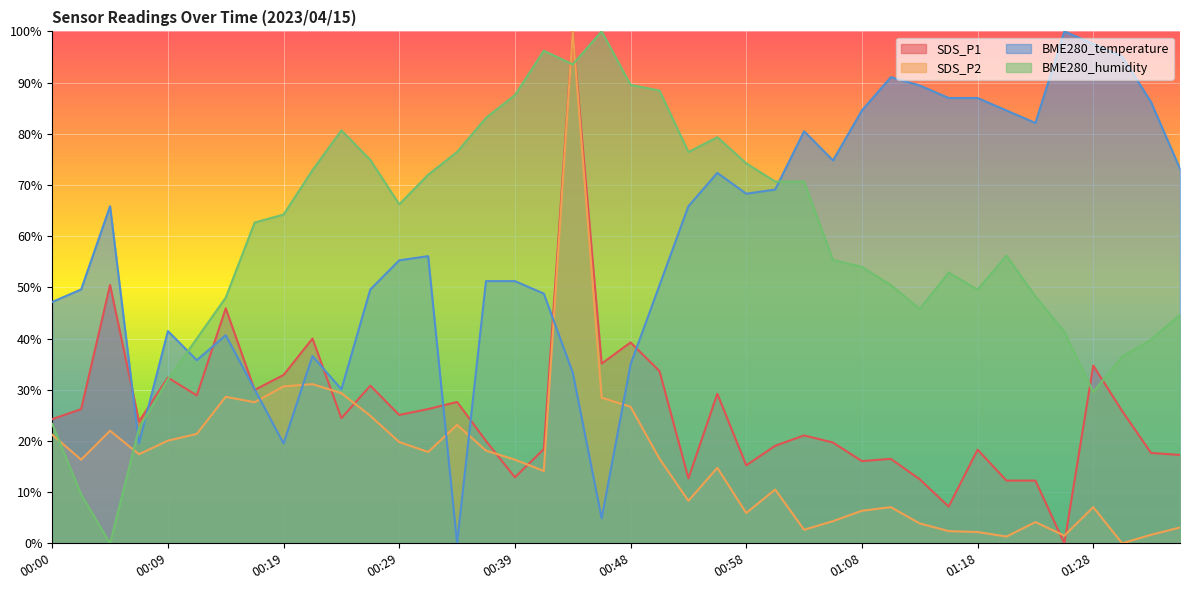

How many lines are shown in the chart?

4